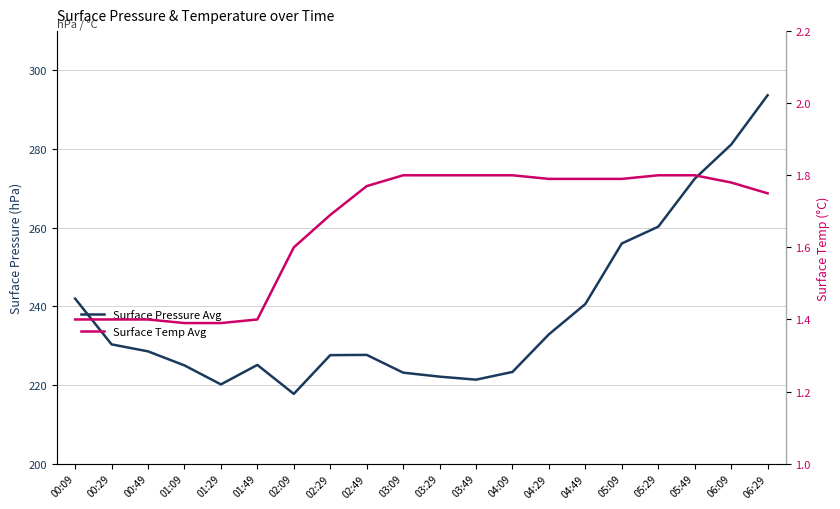

At which category is the sum across all series the highest?

06:29